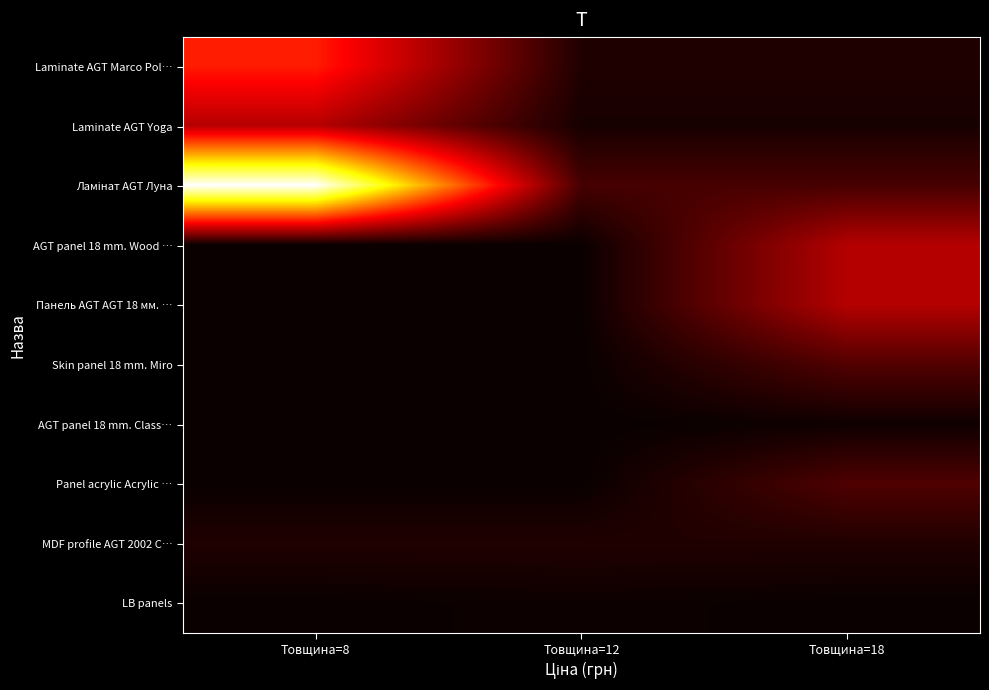

What is the spread (max minus min) of values at Товщина=8?

1.0